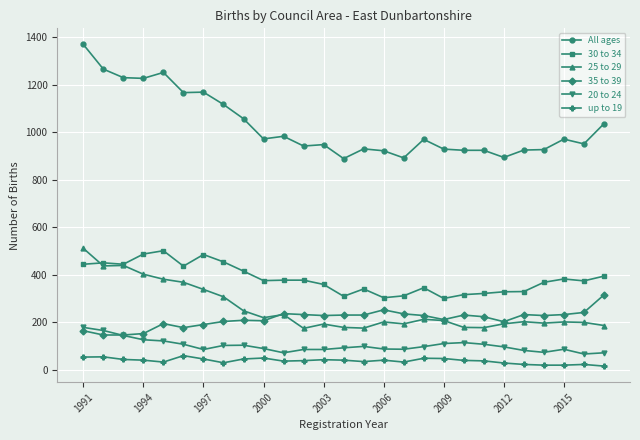

Which series has the largest total across all categories?

All ages